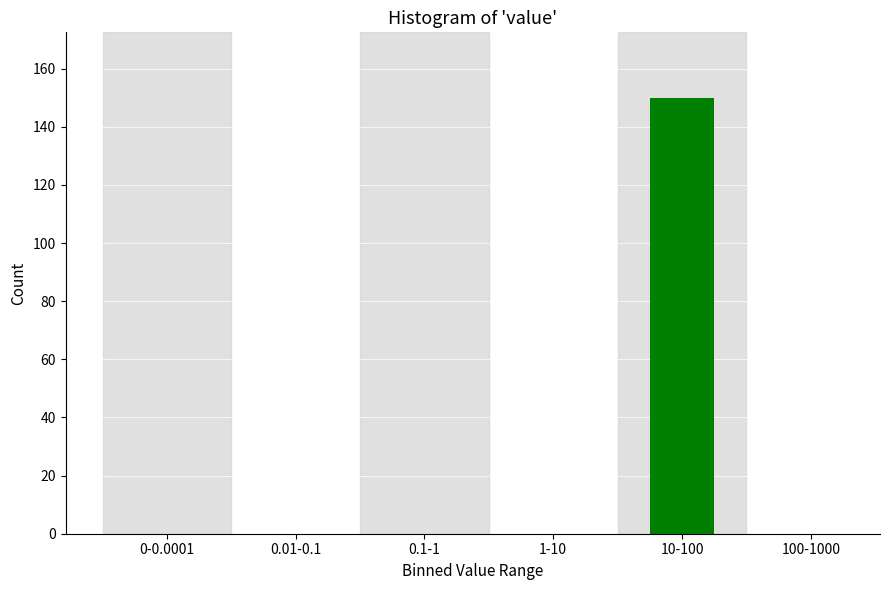

Reading left to right, extract all data points from this chart.

0-0.0001=0	0.01-0.1=0	0.1-1=0	1-10=0	10-100=150	100-1000=0